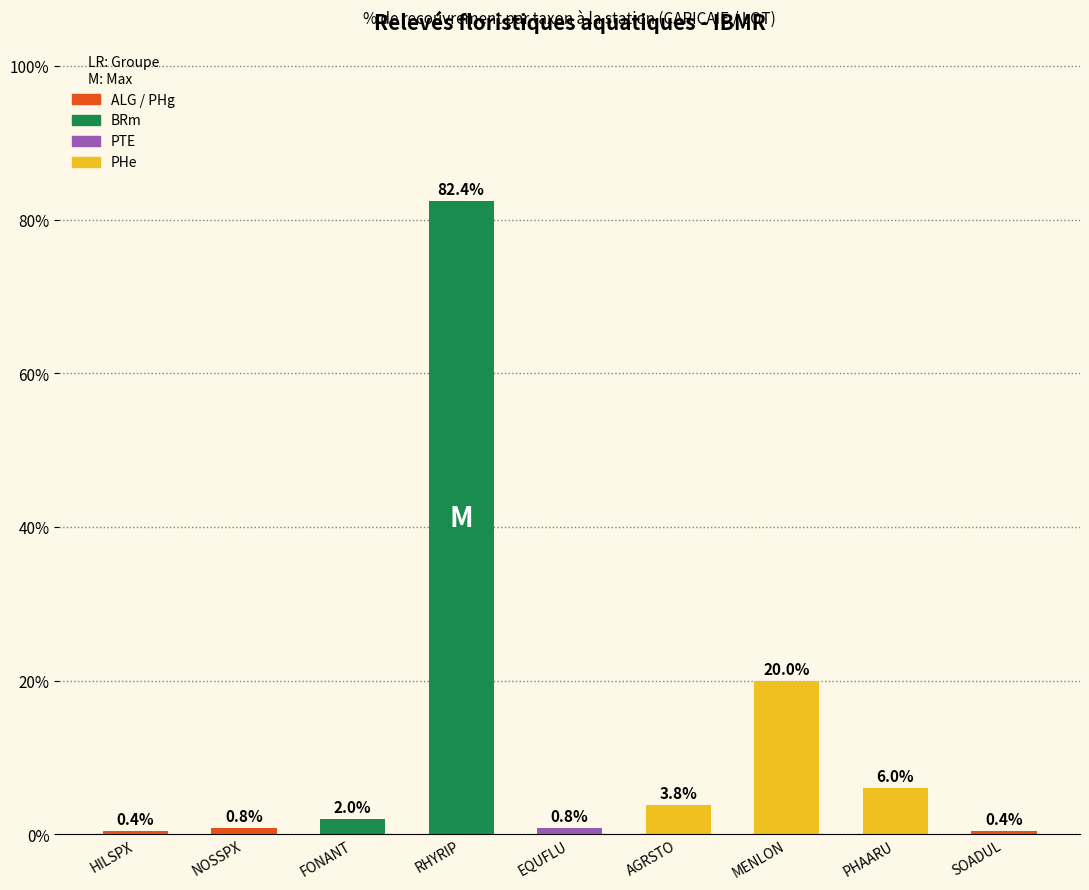

Which label corresponds to the largest value in the chart?

RHYRIP